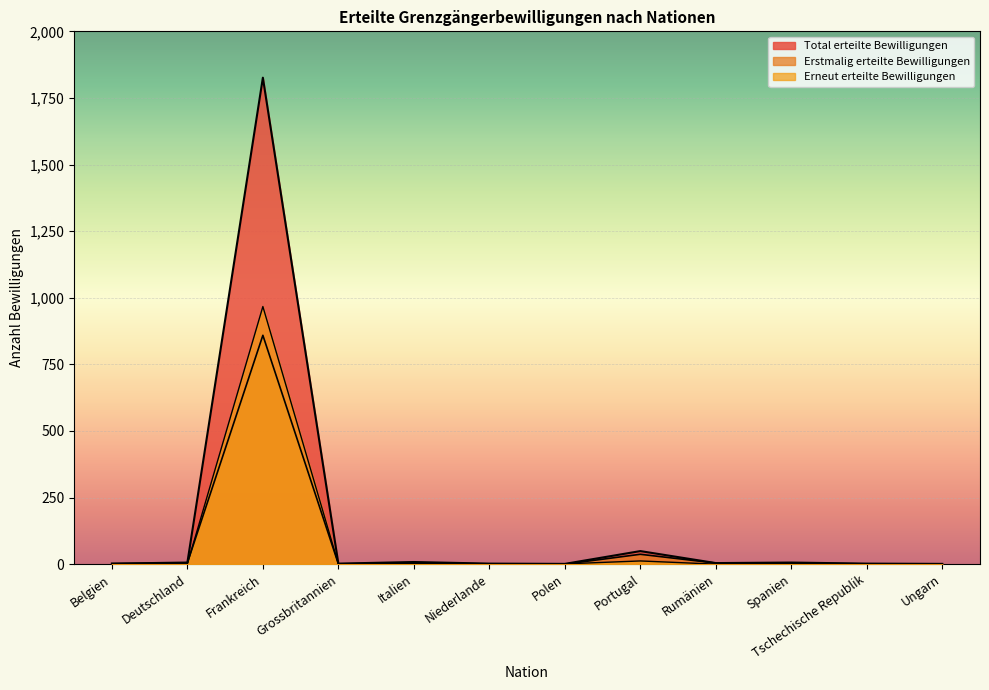

Which category has the highest value in the Total erteilte Bewilligungen series?

Frankreich